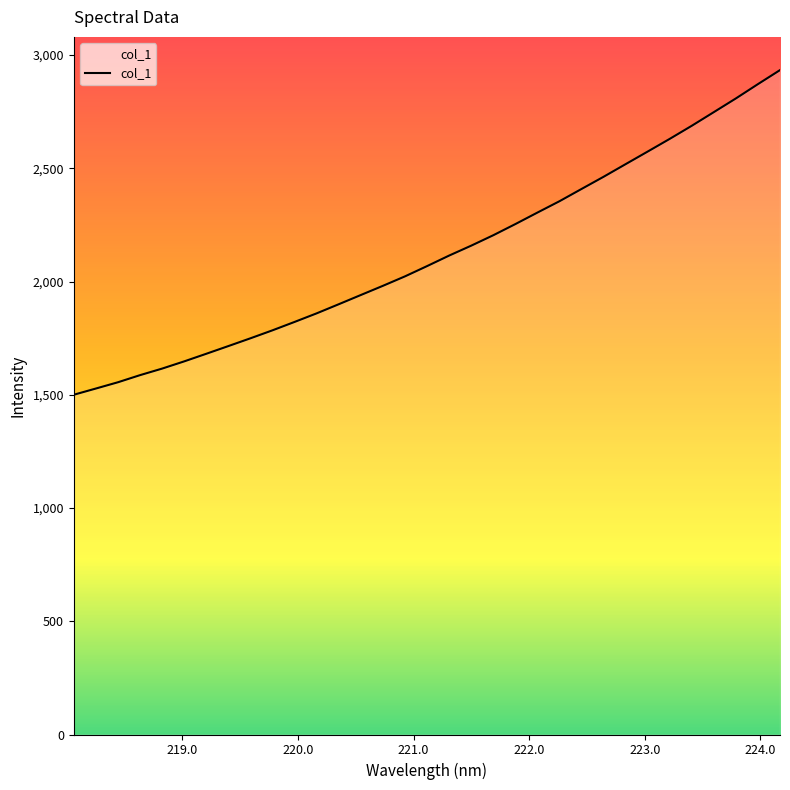

What is the difference between the maximum and minimum values?

1433.5